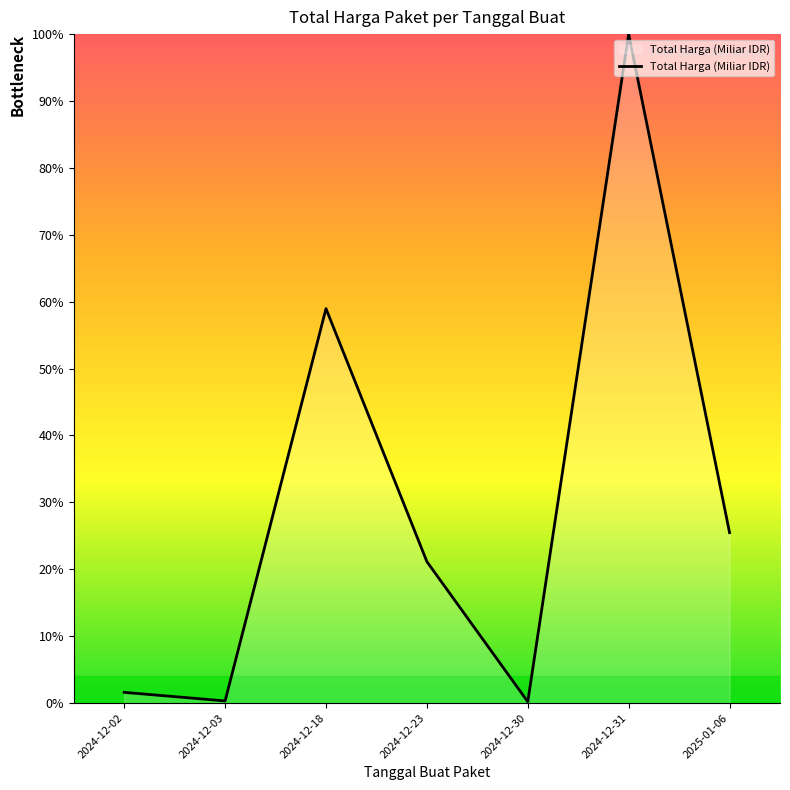

What is the change in value from 2024-12-30 to 2024-12-31?

+99.8